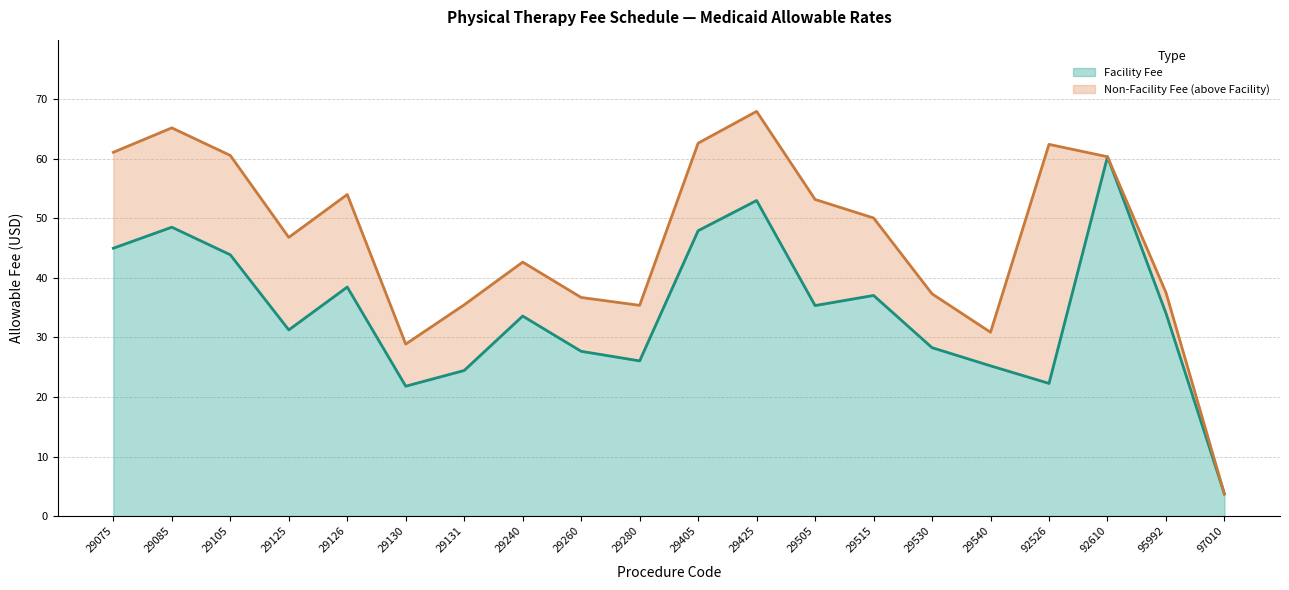

At which category does Facility Fee reach its first local peak?

29085